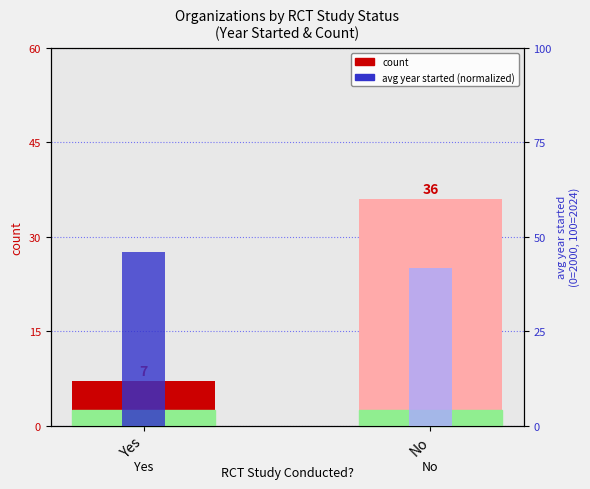

Which series has the largest total across all categories?

avg year started (normalized)